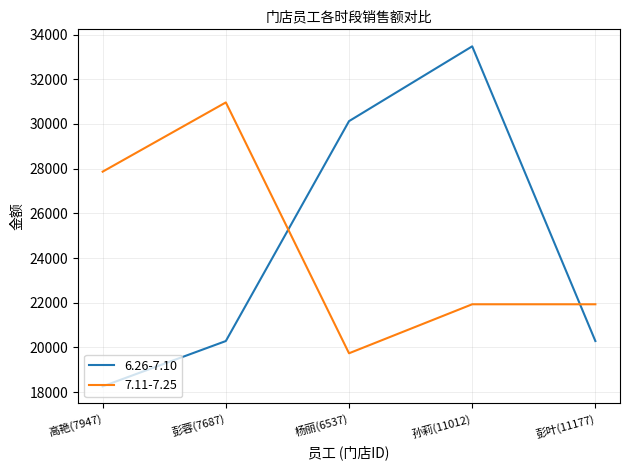

The 6.26-7.10 series shows 40479 at 杨丽(6537). True or false?

False